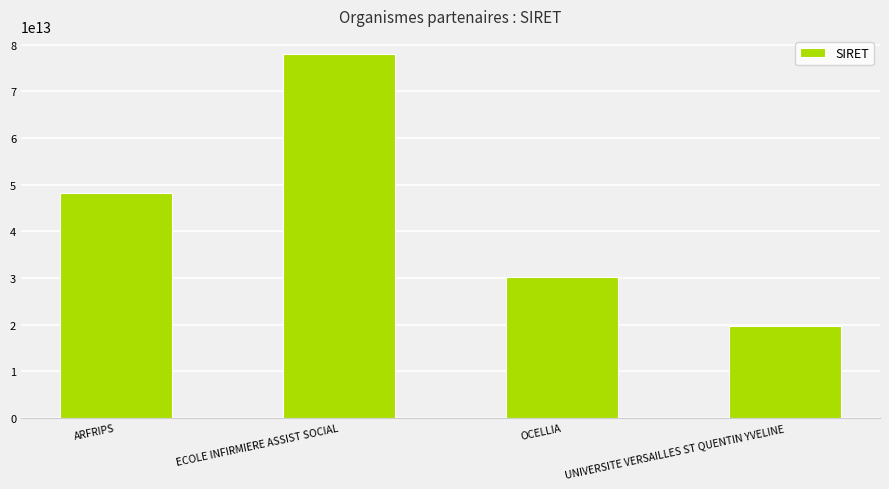

Which category has the lowest value across all series?

UNIVERSITE VERSAILLES ST QUENTIN YVELINE